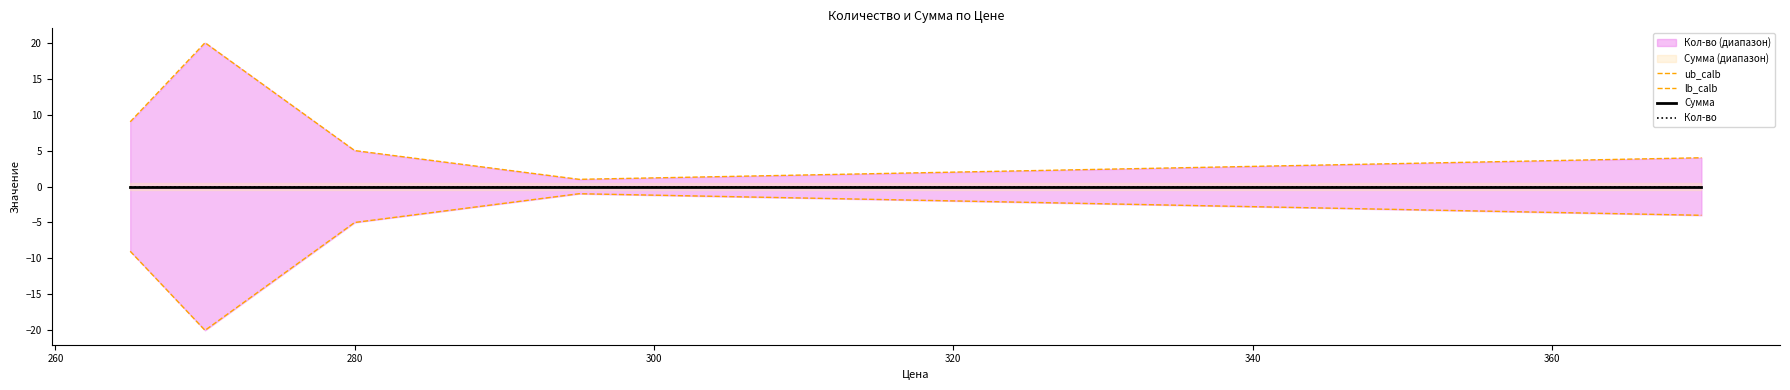

Rank the series by their maximum value, from lowest to highest.

lb_calb, Сумма, Кол-во, ub_calb